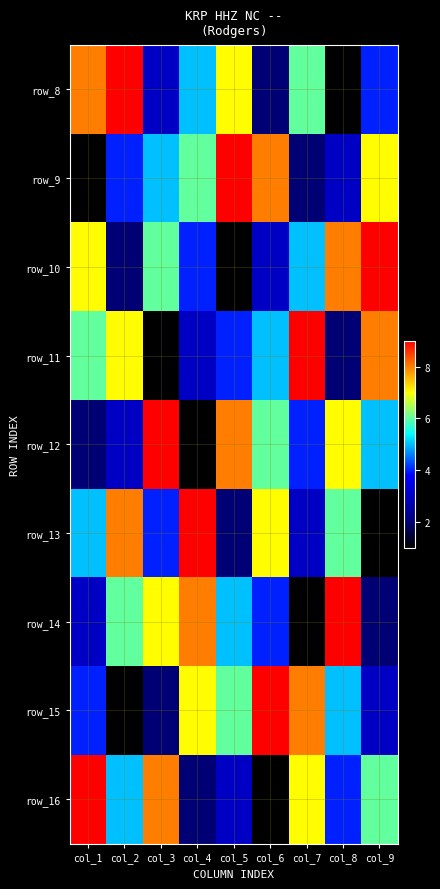

At which category does the chart reach its peak across all series?

col_2